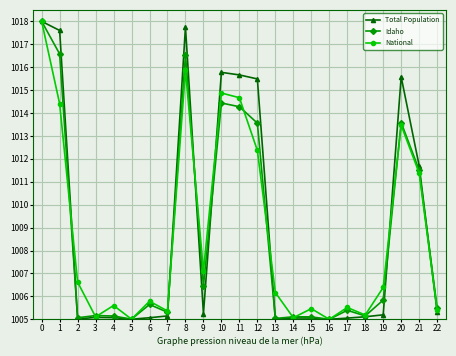

How many data points does each series have?

23